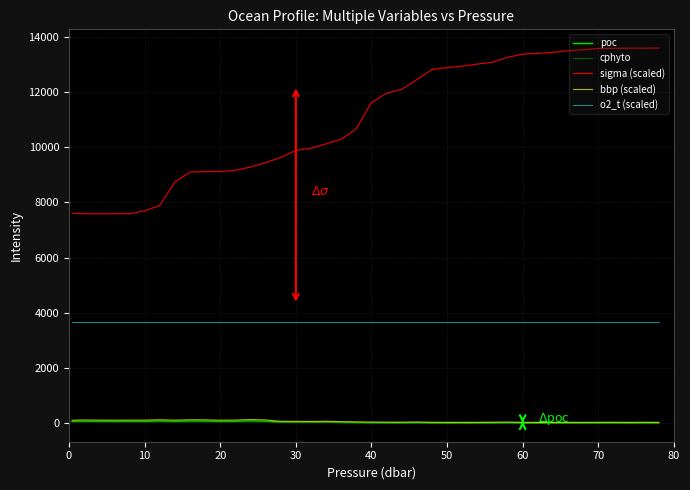

Which series has the largest total across all categories?

sigma (scaled)